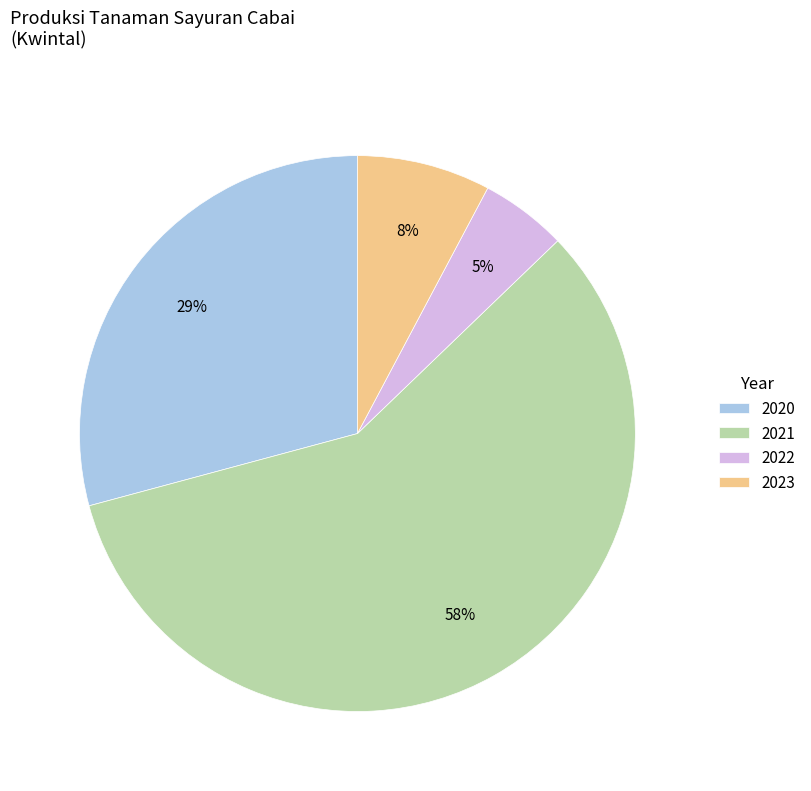

Rank the categories by value from highest to lowest.

2021, 2020, 2023, 2022